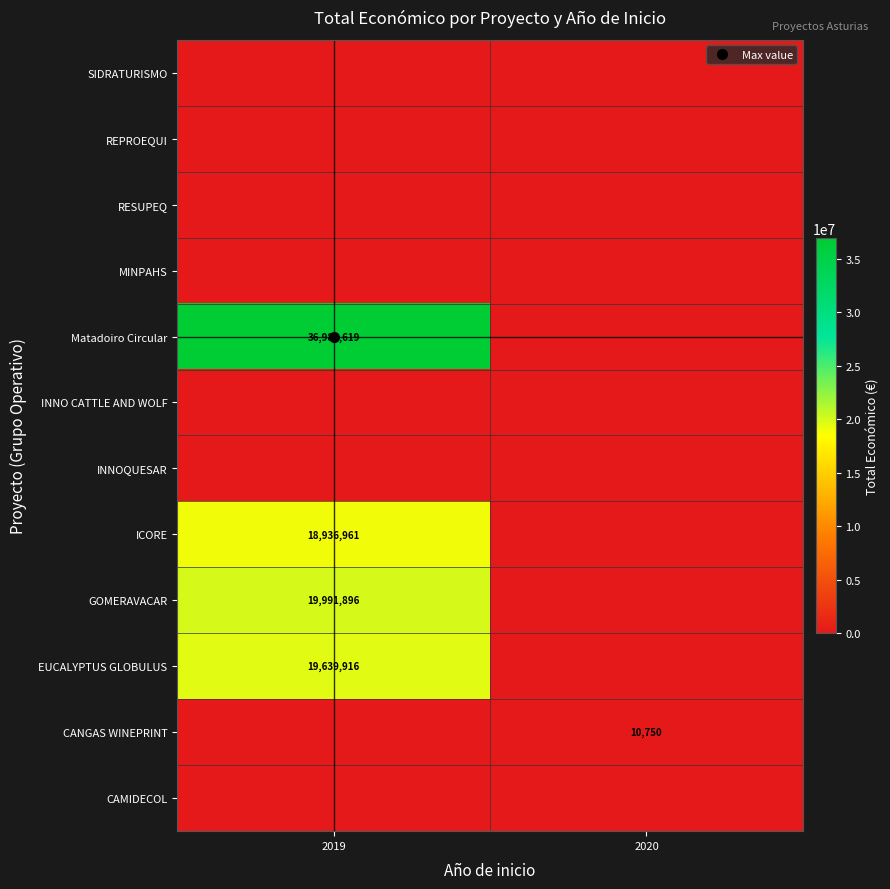

Rank the series by their maximum value, from highest to lowest.

Matadoiro Circular, GOMERAVACAR, EUCALYPTUS GLOBULUS, ICORE, CANGAS WINEPRINT, SIDRATURISMO, REPROEQUI, RESUPEQ, MINPAHS, INNO CATTLE AND WOLF, INNOQUESAR, CAMIDECOL